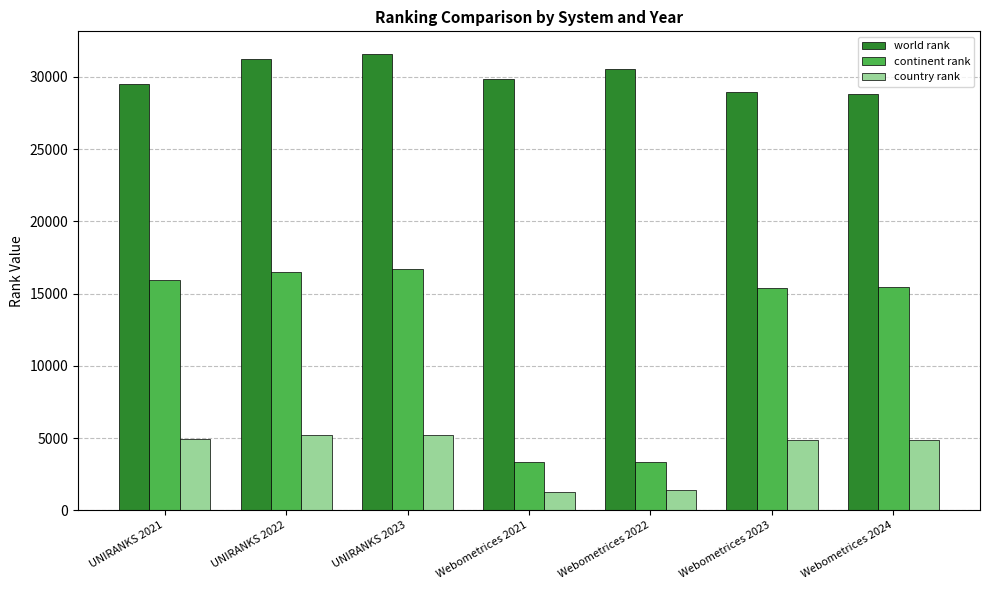

What is the maximum value for country rank?

5205